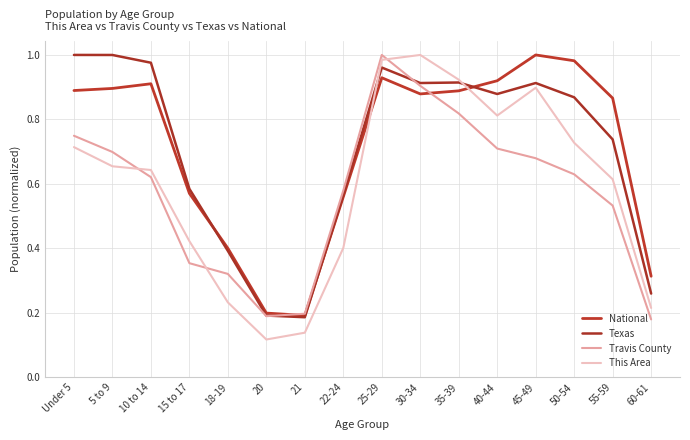

Does the chart display data point markers on the line(s)?

No